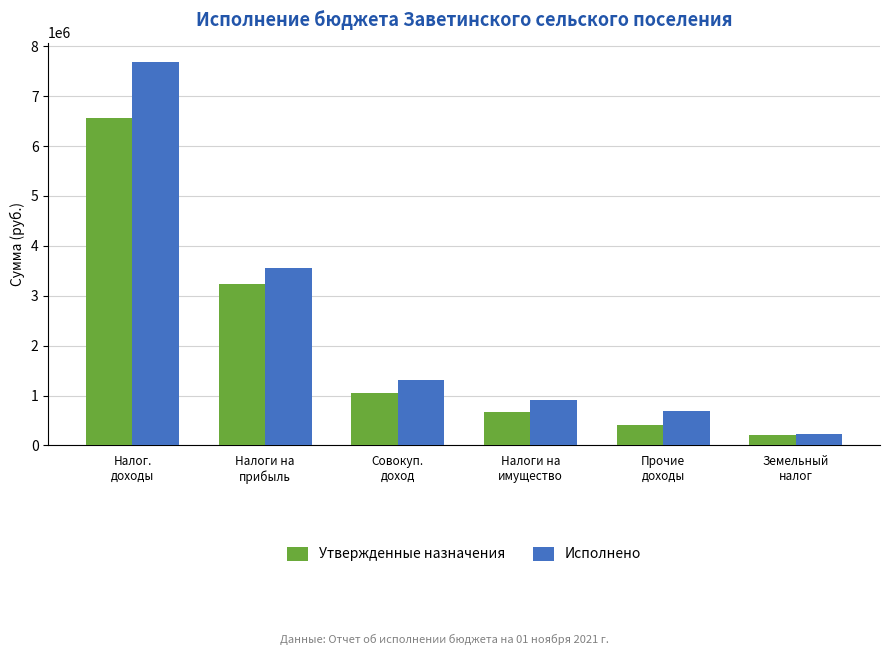

At which category is the sum across all series the highest?

Налог.
доходы